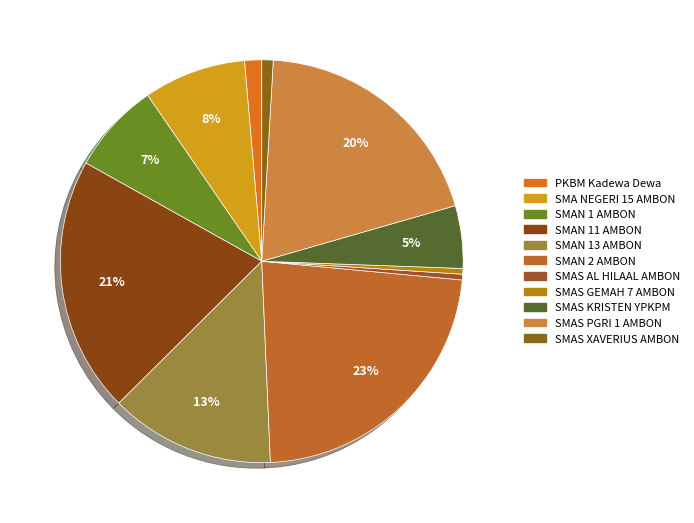

To the nearest percent, what is the difference between the SMAS KRISTEN YPKPM and SMAS PGRI 1 AMBON slice percentages?

15%